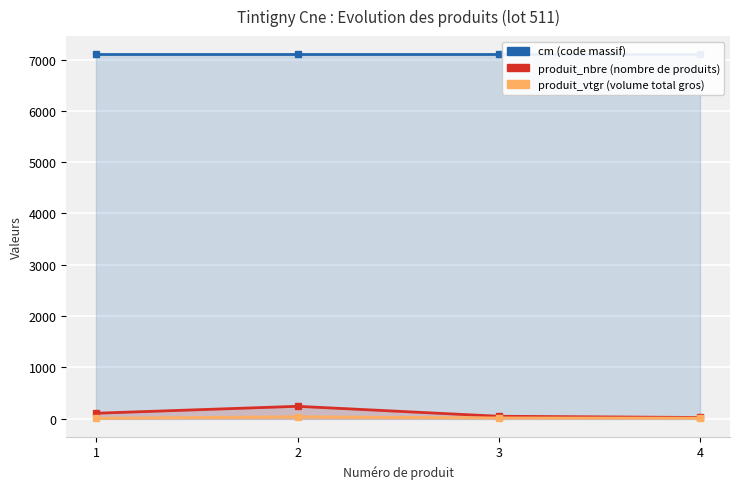

True or false: produit_vtgr has more than 2 points higher than both neighbors.

False